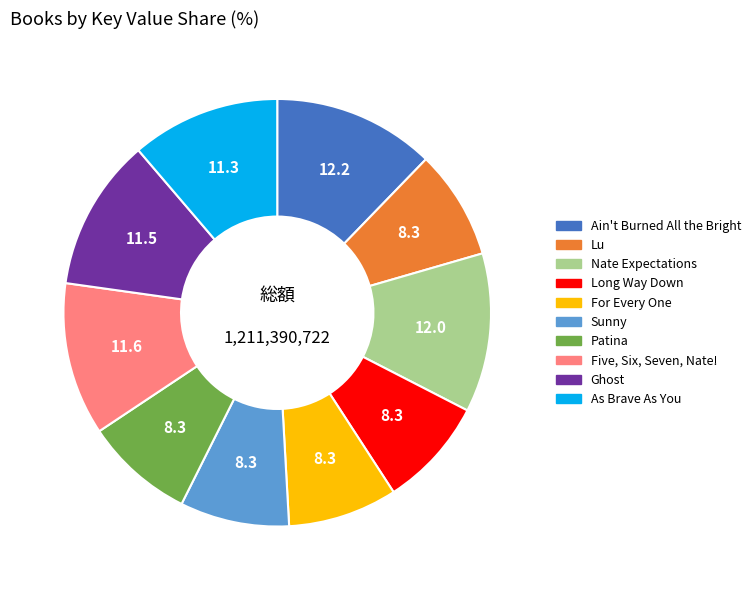

Which has a higher value, Patina or Five, Six, Seven, Nate!?

Five, Six, Seven, Nate!